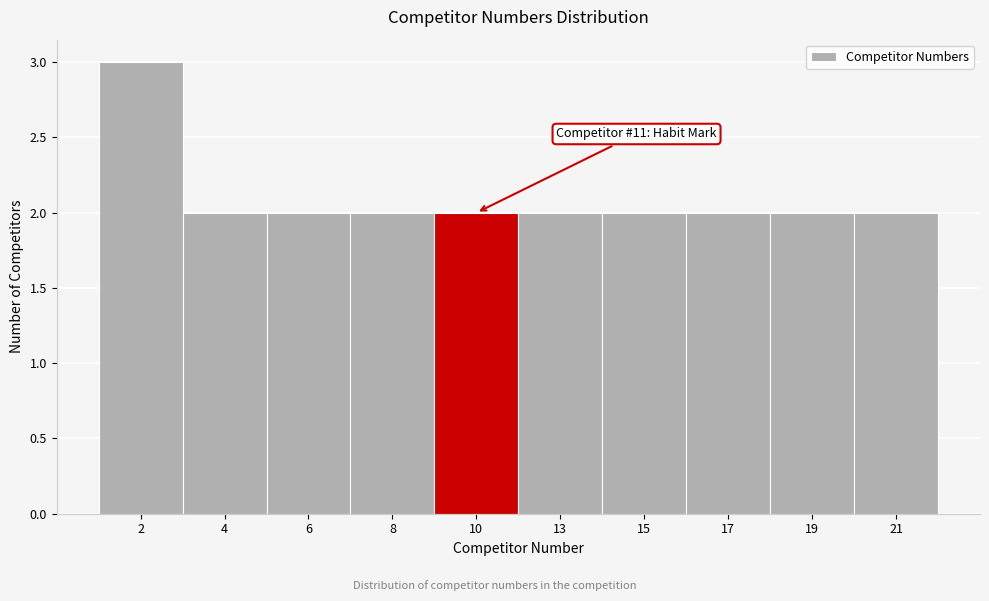

Reading left to right, list all the values displayed in this chart.

3	2	2	2	2	2	2	2	2	2